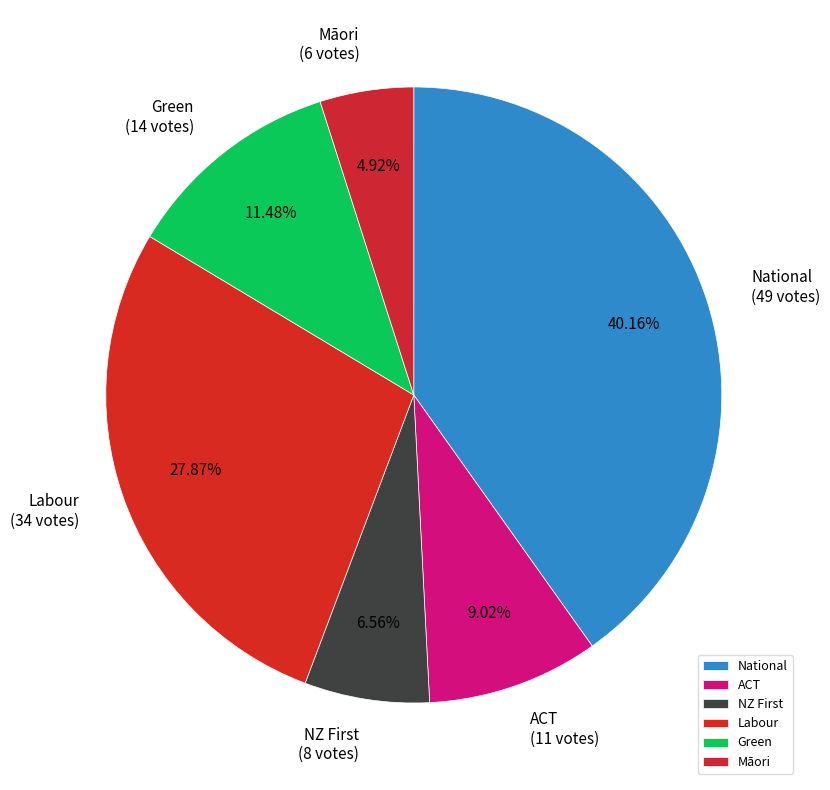

To the nearest percent, what portion does National represent?

40%